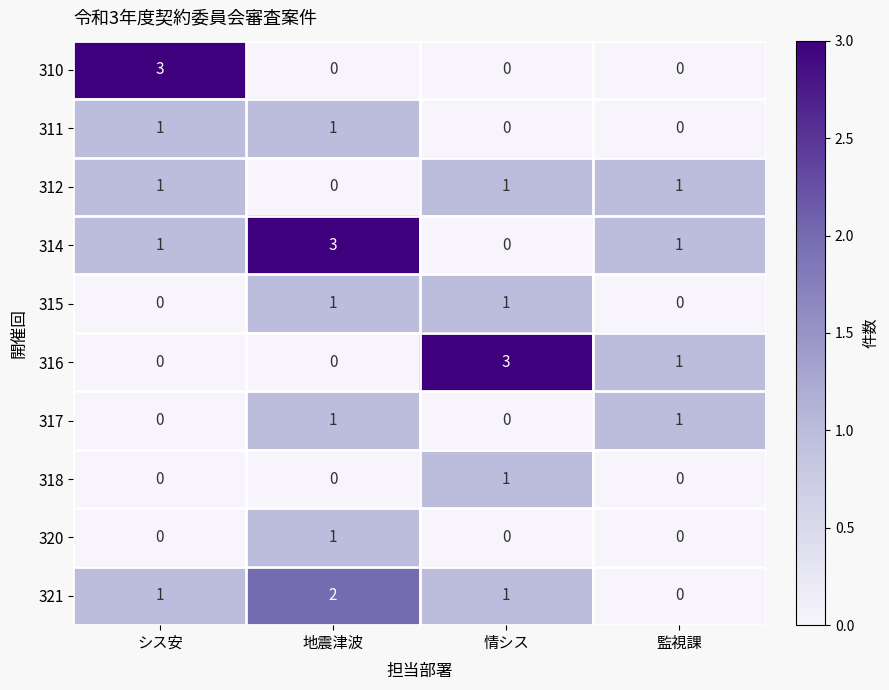

What is the greatest value displayed?

3